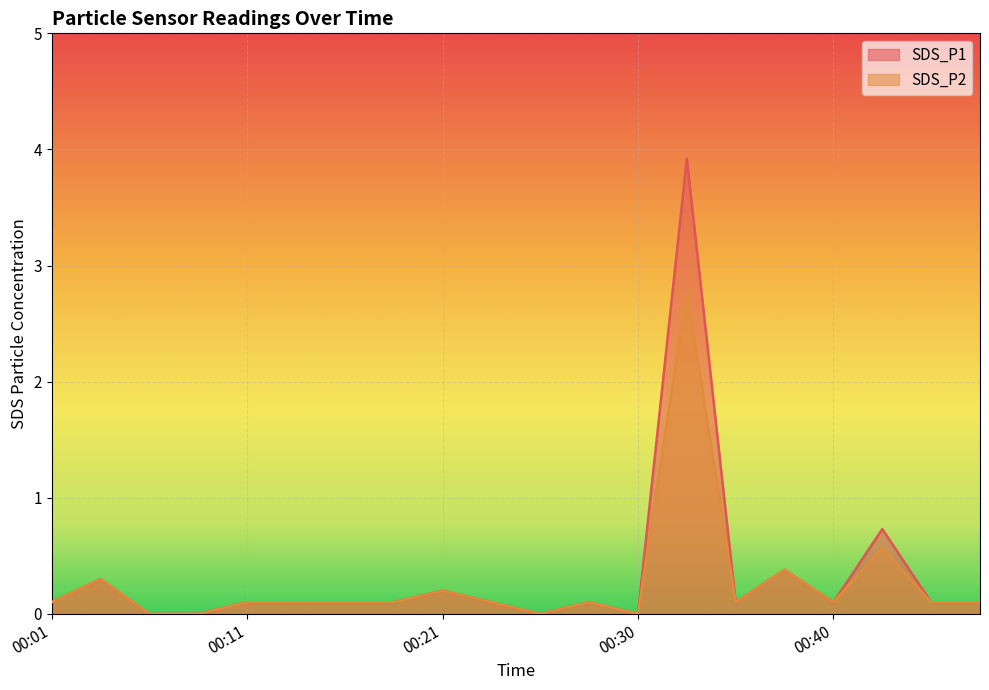

The value of SDS_P2 at 00:30 is 0.0. True or false?

True